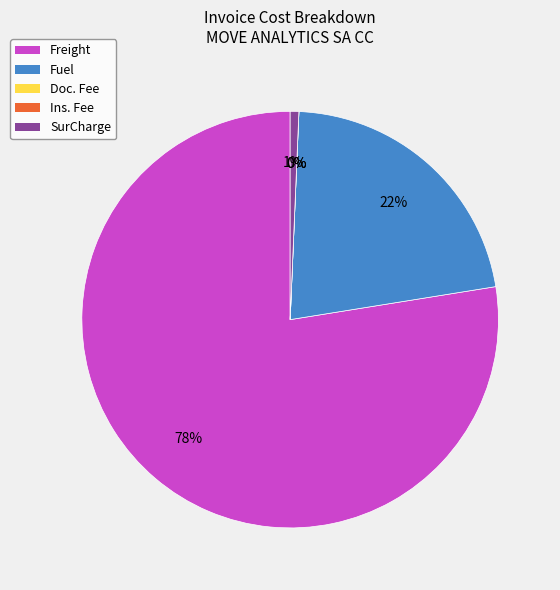

Which has a higher value, Doc. Fee or SurCharge?

SurCharge